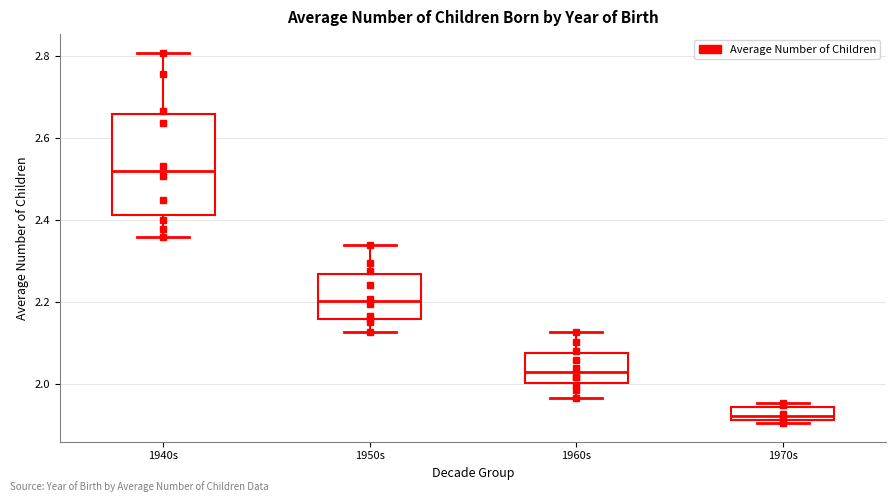

Reading left to right, transcribe this box plot: for each box, give where its median line is, the range the box spans, and where its two whiskers end, as read against the y-axis. The values are not printed on the chart, so give them approximately, as read against the axis.

1940s: median 2.52, box 2.42 to 2.66, whiskers 2.36 to 2.80
1950s: median 2.20, box 2.16 to 2.26, whiskers 2.12 to 2.34
1960s: median 2.02, box 2.00 to 2.08, whiskers 1.96 to 2.12
1970s: median 1.92 (just above the box's lower edge), box 1.92 to 1.94, whiskers 1.90 to 1.96